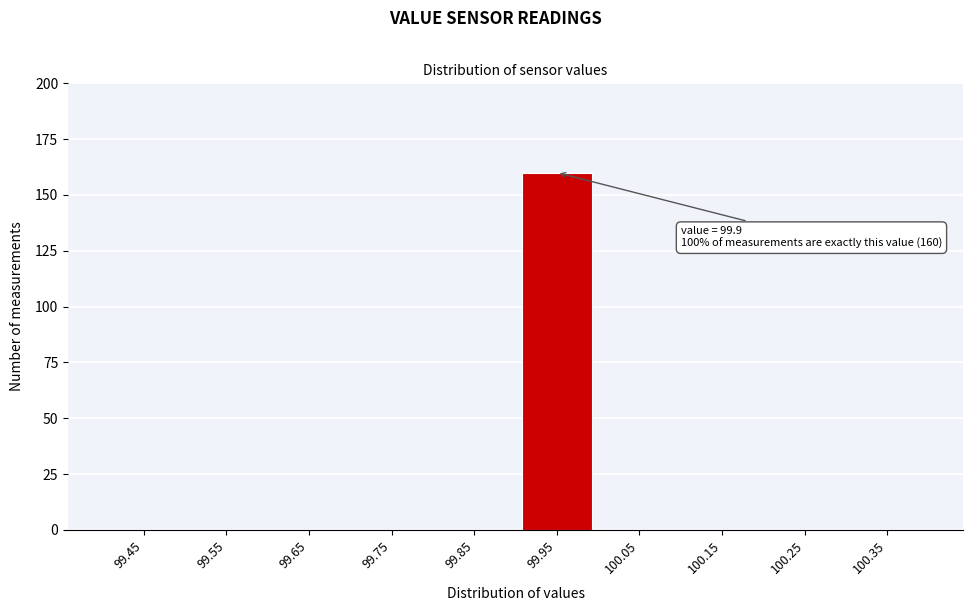

Reading left to right, extract all data points from this chart.

99.45=0	99.55=0	99.65=0	99.75=0	99.85=0	99.95=160	100.05=0	100.15=0	100.25=0	100.35=0